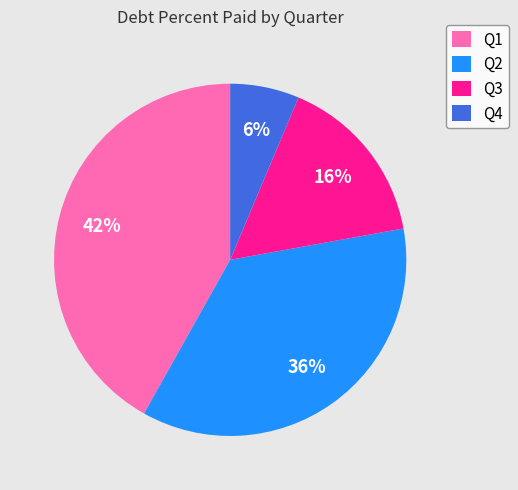

How many segments does this pie chart have?

4